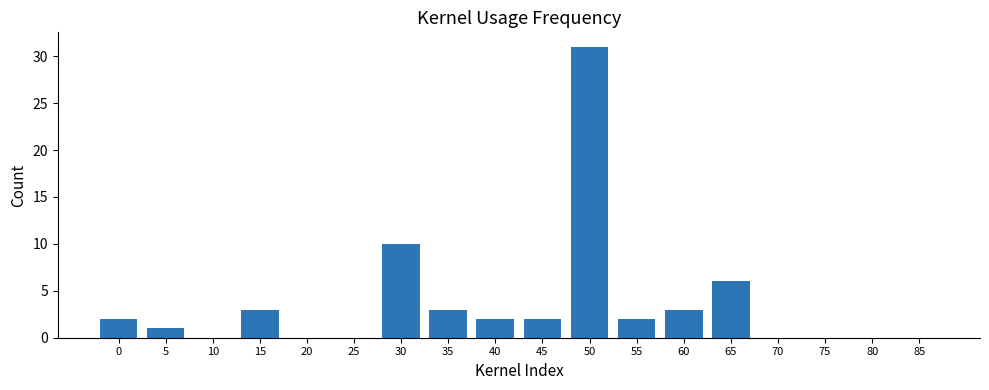

How many distinct data groups are displayed?

1